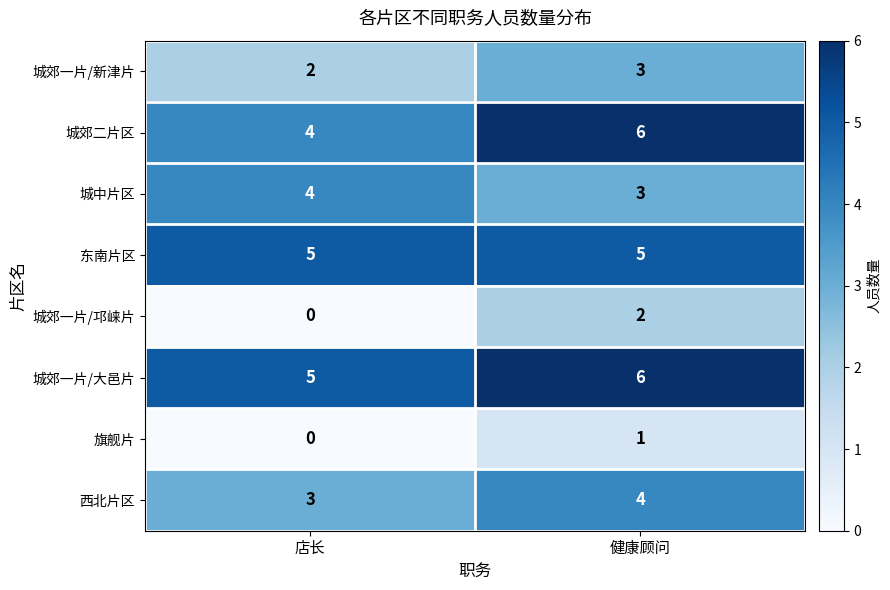

What is the spread (max minus min) of values at 店长?

5